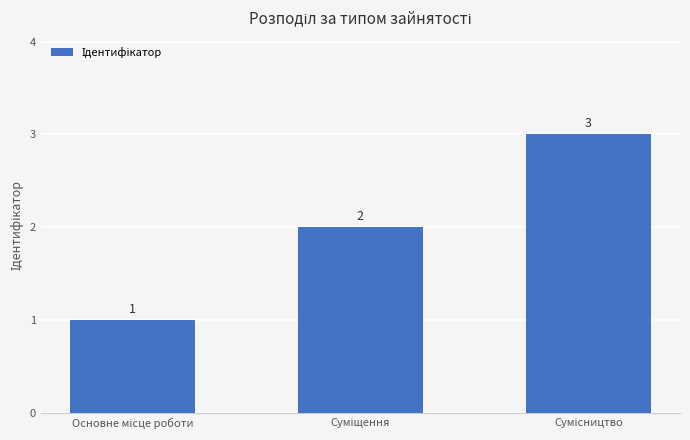

Count the values in the range 1 to 3.

3